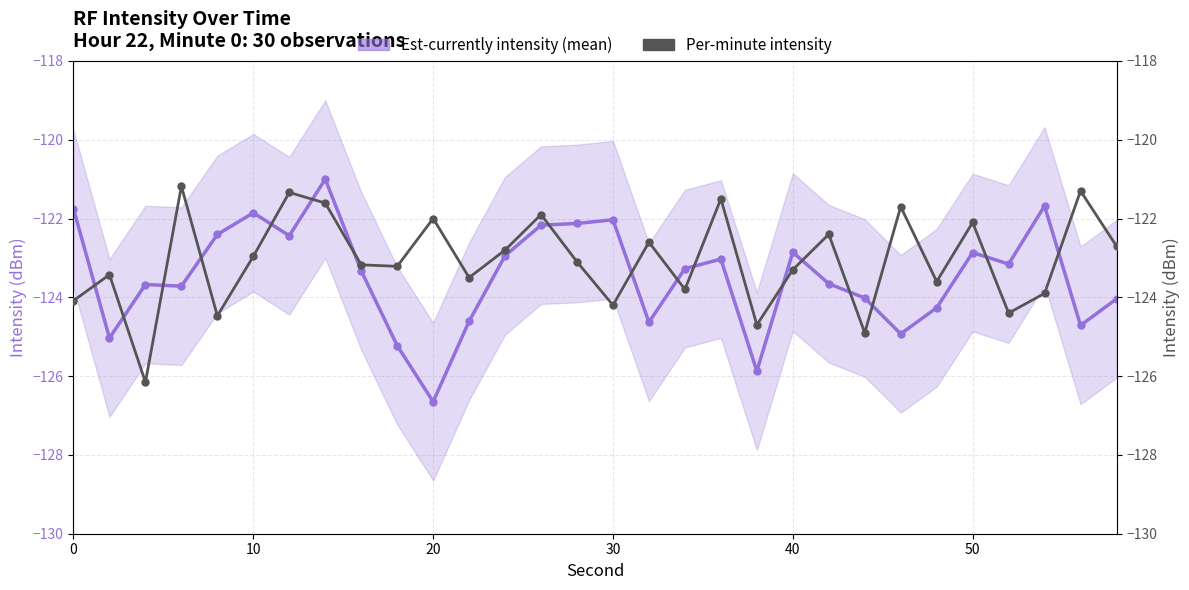

What is the difference between the maximum and minimum values in the Per-minute intensity series?

5.0